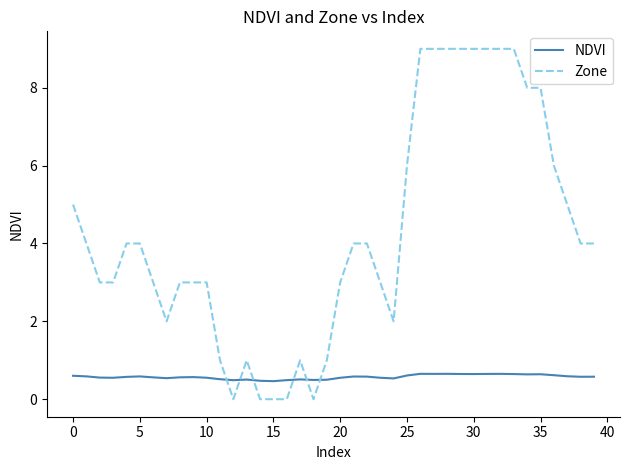

How many intersections are there between Zone and NDVI?

6